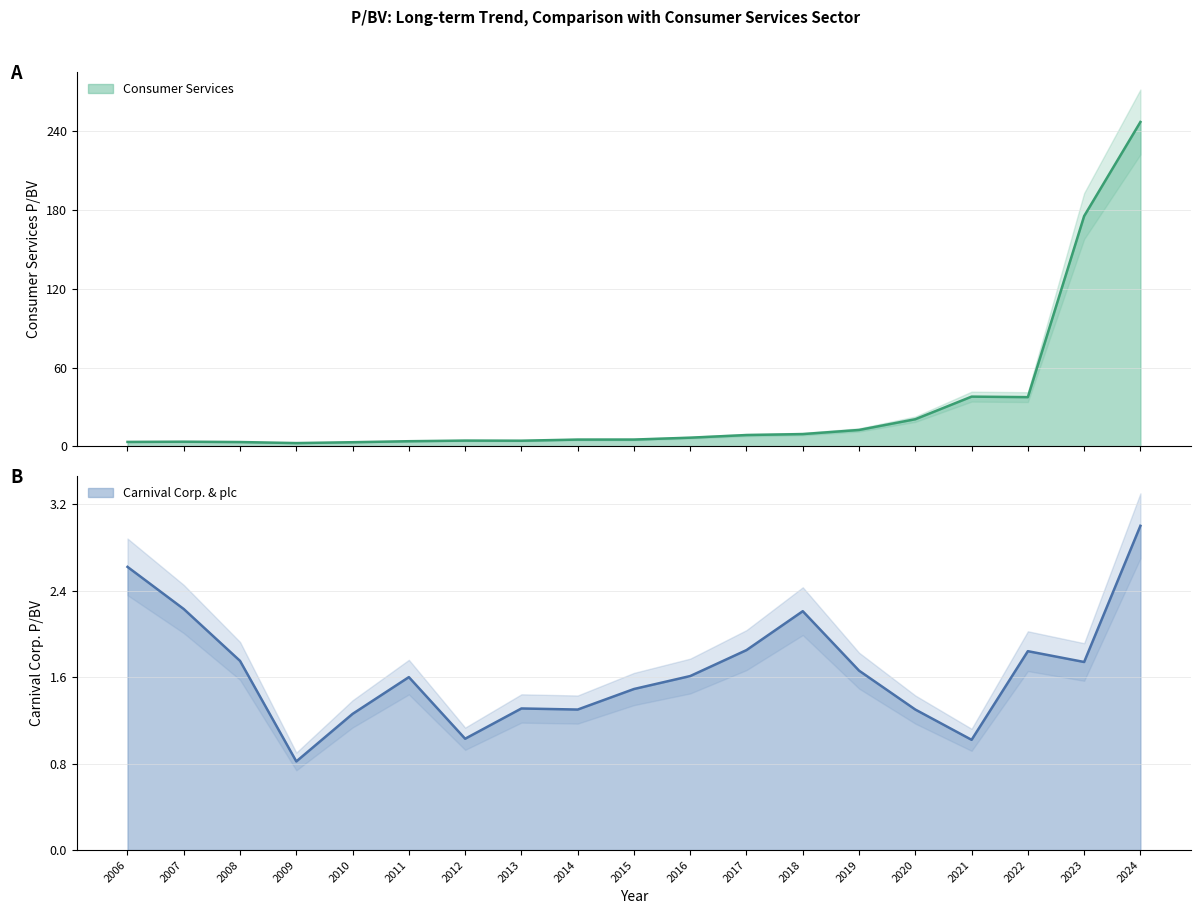

Rank the series at 2012 from highest to lowest value.

Consumer Services, Carnival Corp. & plc